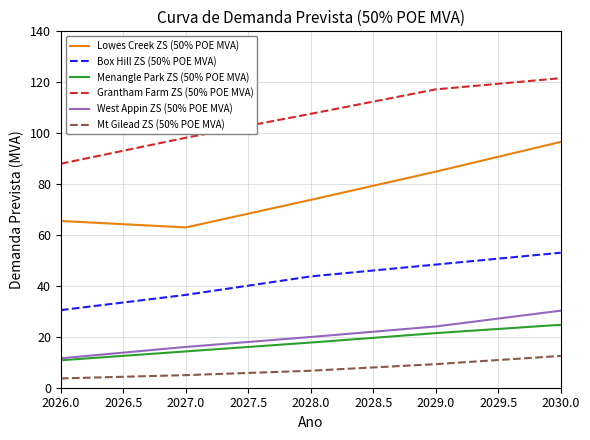

Which label corresponds to the largest value in the chart?

2030.0